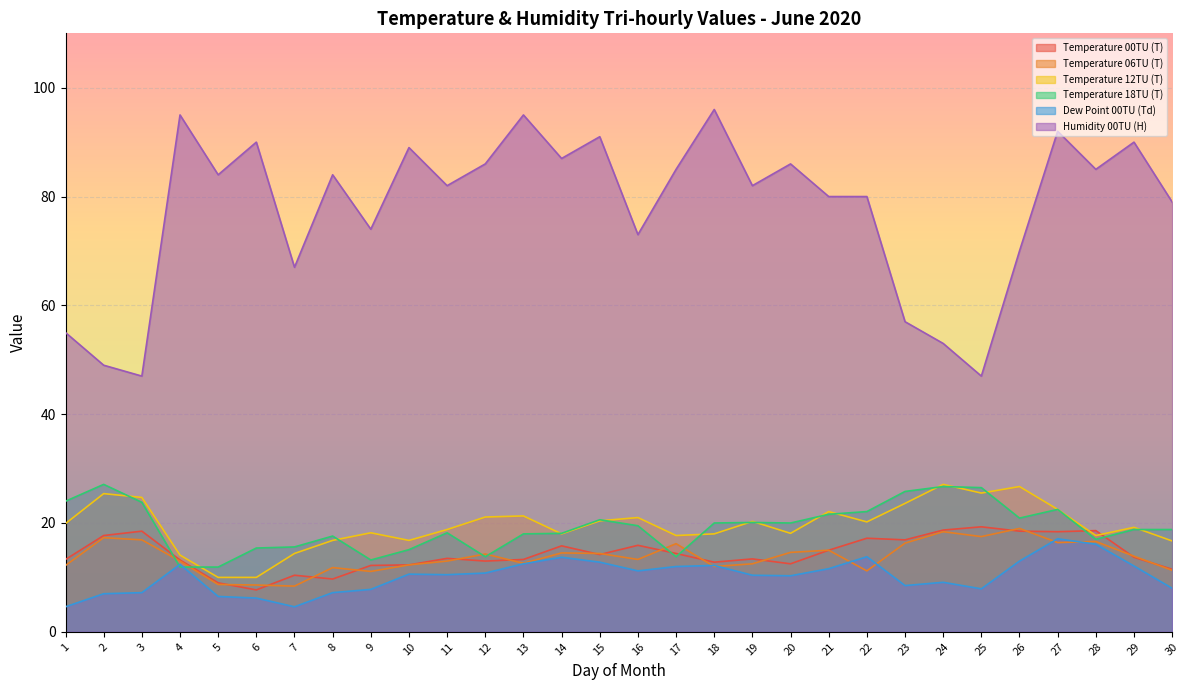

Reading right to left, extract all data points from this chart.

Temperature 00TU (T): 11.5	13.7	18.6	18.4	18.5	19.3	18.7	16.9	17.2	15.0	12.5	13.4	12.8	14.4	15.9	14.2	15.8	13.3	13.0	13.5	12.3	12.2	9.7	10.4	7.7	9.0	13.2	18.5	17.7	13.3
Temperature 06TU (T): 11.3	13.9	16.6	16.4	19.0	17.5	18.4	16.3	11.2	15.0	14.6	12.5	12.0	16.2	13.3	14.4	14.5	12.6	14.3	13.0	12.3	11.1	11.8	8.4	8.6	8.7	13.0	16.9	17.3	12.2
Temperature 12TU (T): 16.7	19.2	17.7	22.5	26.7	25.5	27.1	23.6	20.2	22.1	18.1	20.3	18.0	17.7	21.0	20.4	18.0	21.3	21.1	18.8	16.8	18.2	16.8	14.4	10.0	10.0	14.1	24.7	25.4	19.9
Temperature 18TU (T): 18.8	18.8	17.0	22.5	20.9	26.5	26.7	25.8	22.1	21.6	20.0	20.1	20.0	13.8	19.5	20.6	18.1	18.0	13.8	18.2	15.1	13.2	17.6	15.6	15.4	11.9	11.9	23.8	27.1	24.0
Dew Point 00TU (Td): 8.0	12.1	16.1	17.1	13.0	7.9	9.1	8.5	13.8	11.6	10.3	10.4	12.2	12.0	11.2	12.8	13.7	12.5	10.8	10.5	10.6	7.8	7.2	4.6	6.2	6.5	12.4	7.2	7.0	4.6
Humidity 00TU (H): 79.0	90.0	85.0	92.0	70.0	47.0	53.0	57.0	80.0	80.0	86.0	82.0	96.0	85.0	73.0	91.0	87.0	95.0	86.0	82.0	89.0	74.0	84.0	67.0	90.0	84.0	95.0	47.0	49.0	55.0